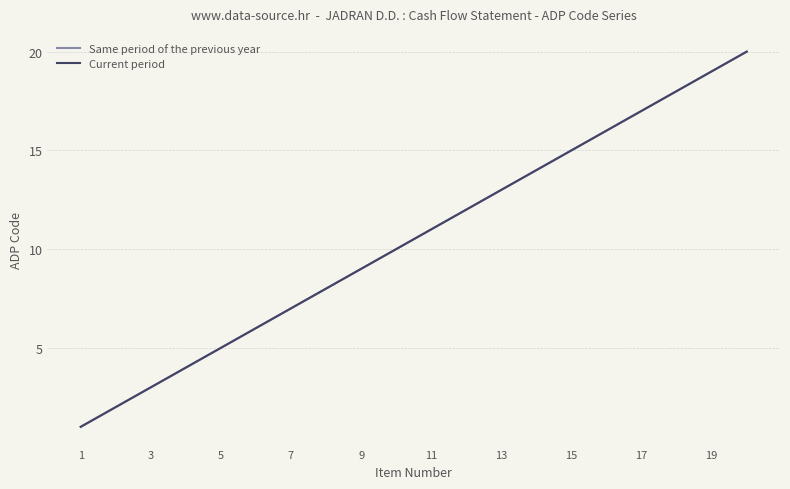

Is this an area chart (filled region under the line)?

No